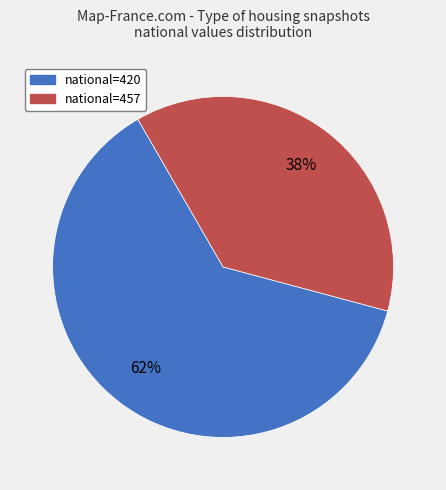

How many slices are in this pie chart?

2